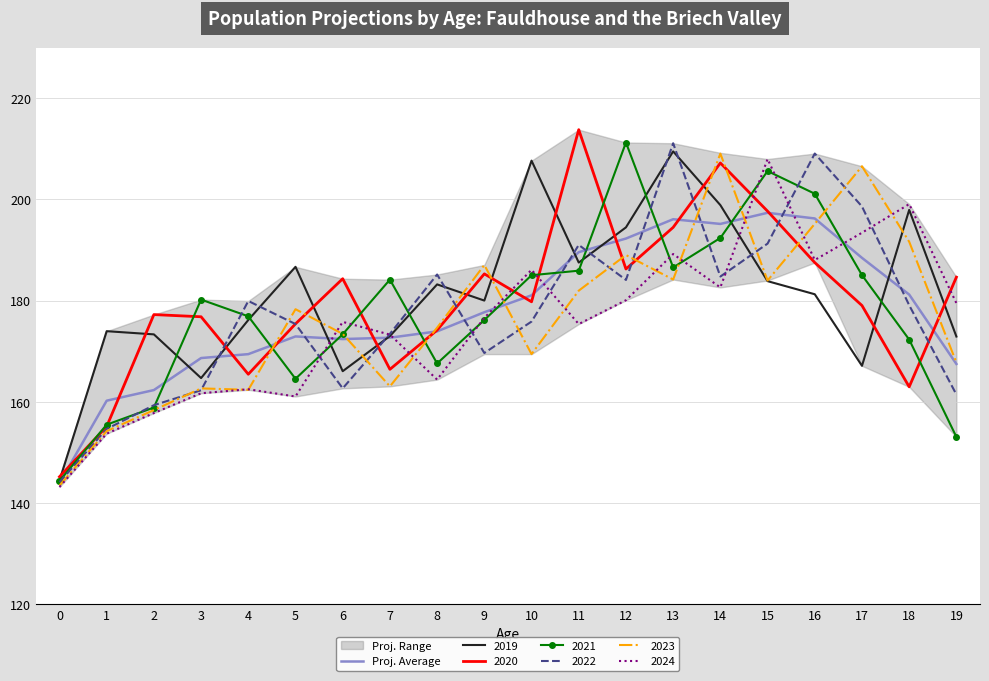

The chart shows a value of 118.3 at 14. True or false?

False